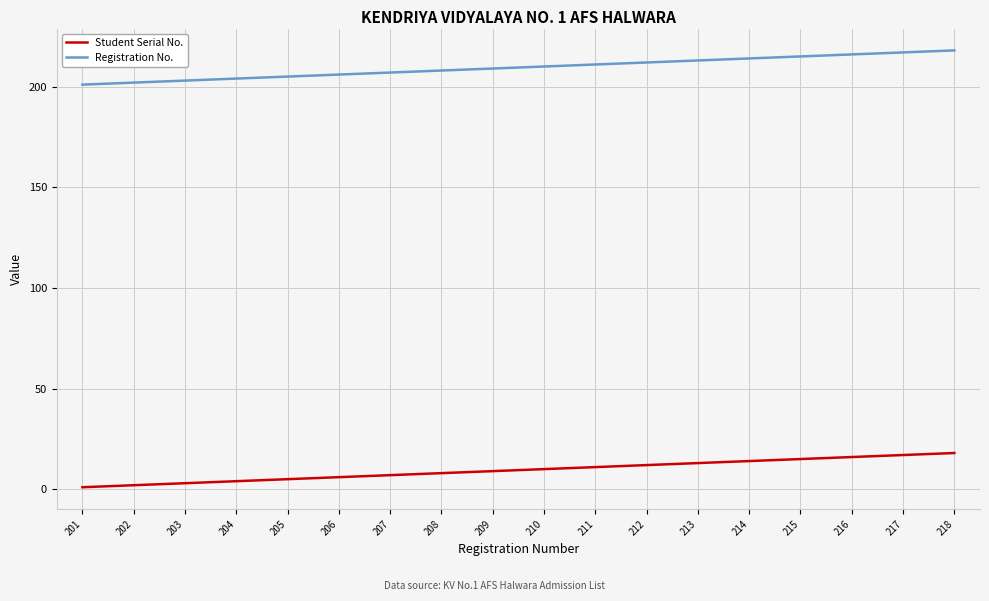

True or false: Registration No. and Student Serial No. cross at least once.

False